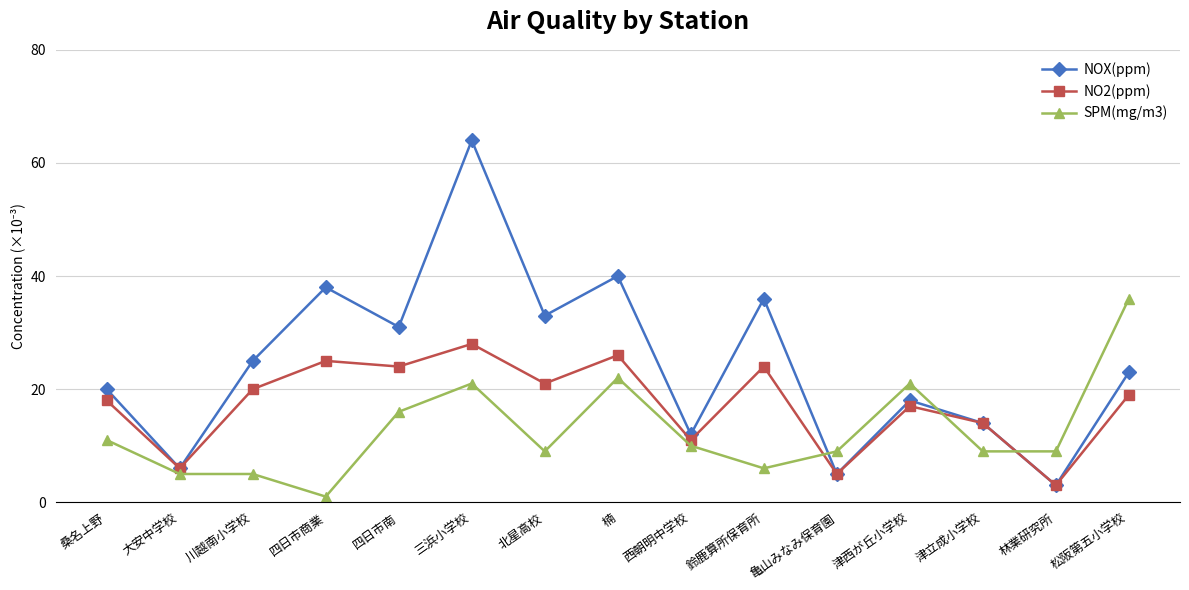

What is the difference between the highest and lowest values at 川越南小学校?

20